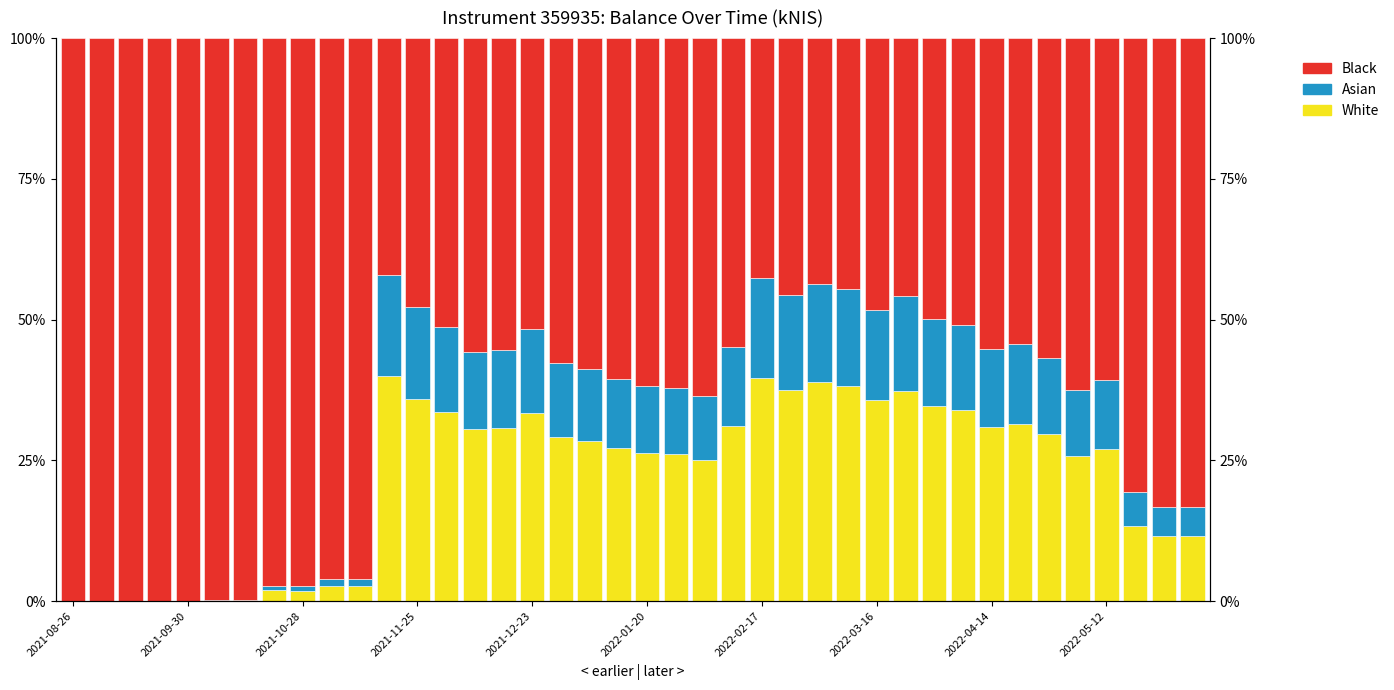

Reading left to right, what are all the values shown in this chart?

White: 0.0	0.0	0.1	0.0	0.0	0.1	0.1	1.9	1.8	2.8	2.7	40.0	36.0	33.6	30.5	30.7	33.4	29.2	28.5	27.2	26.3	26.1	25.1	31.1	39.6	37.5	38.9	38.2	35.7	37.4	34.6	33.9	30.9	31.5	29.7	25.9	27.0	13.4	11.6	11.5
Asian: 0.0	0.0	0.0	0.0	0.0	0.0	0.1	0.8	0.8	1.2	1.2	18.0	16.2	15.1	13.7	13.8	15.0	13.1	12.8	12.3	11.8	11.7	11.3	14.0	17.8	16.9	17.5	17.2	16.0	16.8	15.6	15.2	13.9	14.2	13.4	11.6	12.2	6.0	5.2	5.2
Black: 100.0	100.0	99.9	100.0	100.0	99.9	99.8	97.3	97.4	96.0	96.1	42.0	47.8	51.3	55.7	55.5	51.6	57.7	58.7	60.5	61.8	62.2	63.6	54.9	42.6	45.7	43.7	44.6	48.3	45.8	49.9	50.9	55.2	54.3	56.9	62.5	60.8	80.6	83.2	83.4